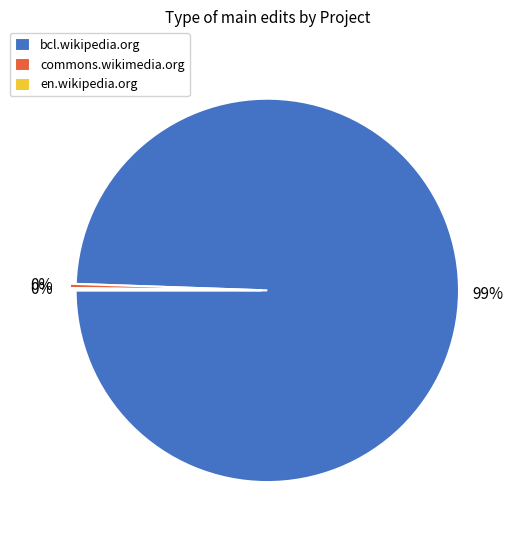

Which slice is the largest?

bcl.wikipedia.org